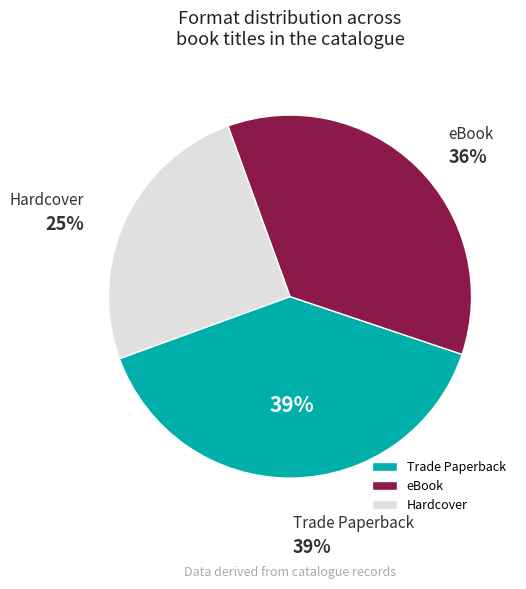

To the nearest percent, what is the average slice percentage?

33%